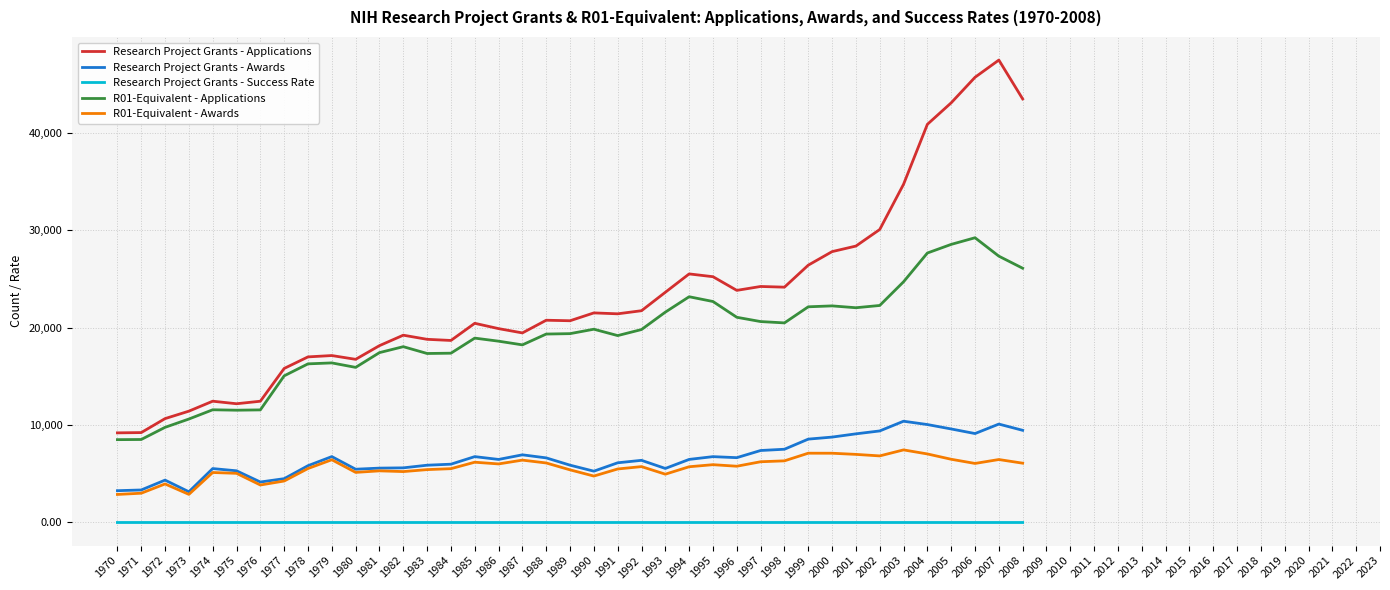

List the series in order of their peak value, highest first.

Research Project Grants - Applications, R01-Equivalent - Applications, Research Project Grants - Awards, R01-Equivalent - Awards, Research Project Grants - Success Rate